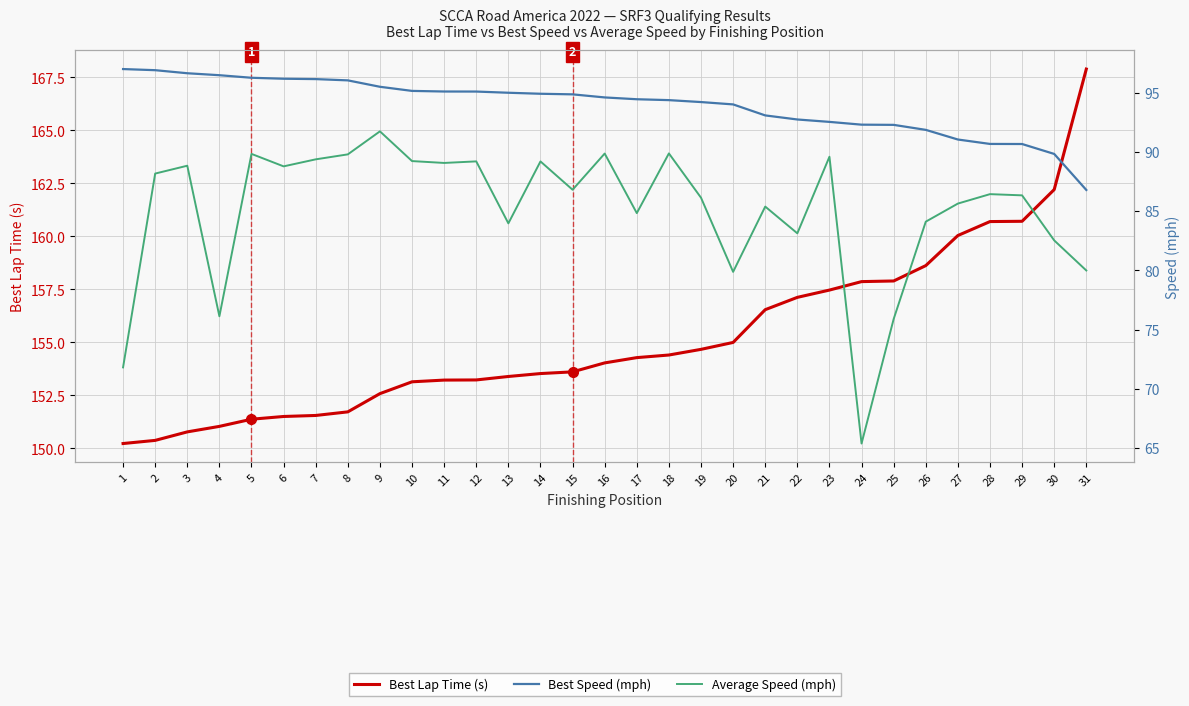

What is the difference between the second highest and minimum values in the Best Lap Time (s) series?

12.0